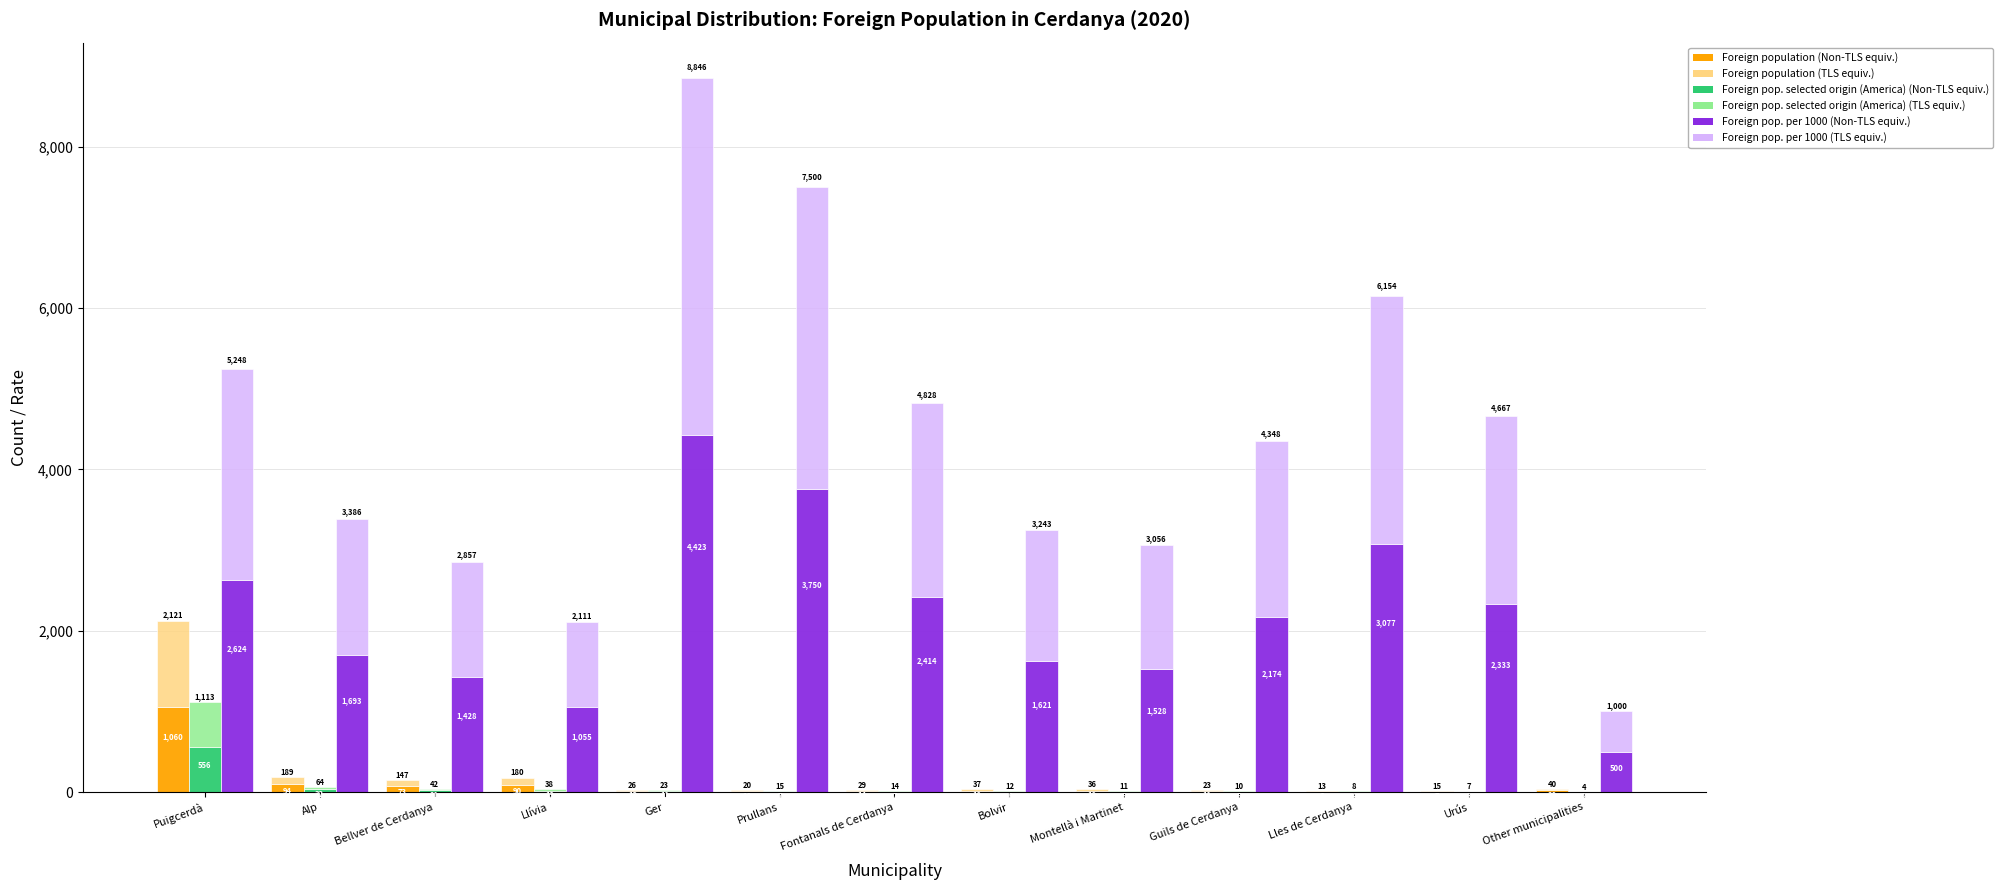

Is the value of Foreign pop. per 1000 (upper) at Llívia greater than the value of Foreign population (lower) at Llívia?

Yes